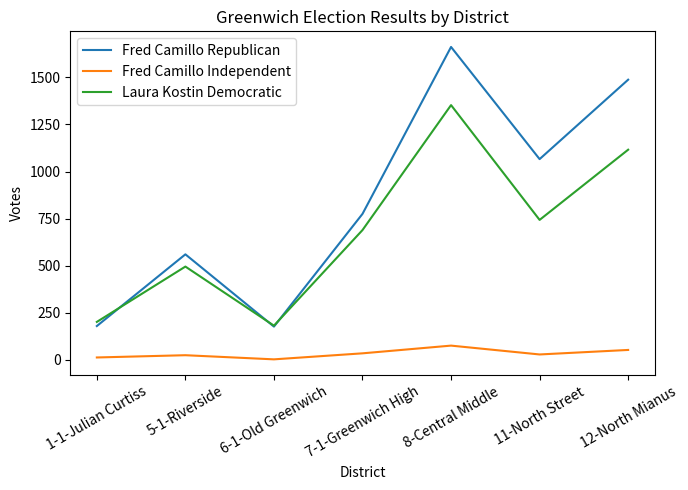

List the series in order of their peak value, highest first.

Fred Camillo Republican, Laura Kostin Democratic, Fred Camillo Independent